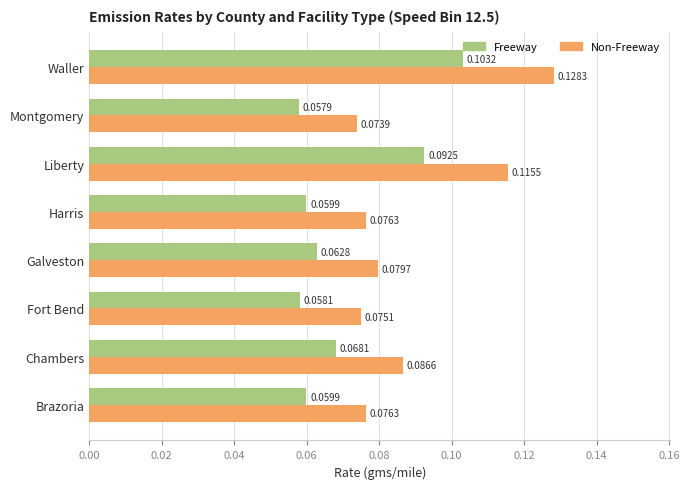

What is the sum of all Freeway values?

0.6